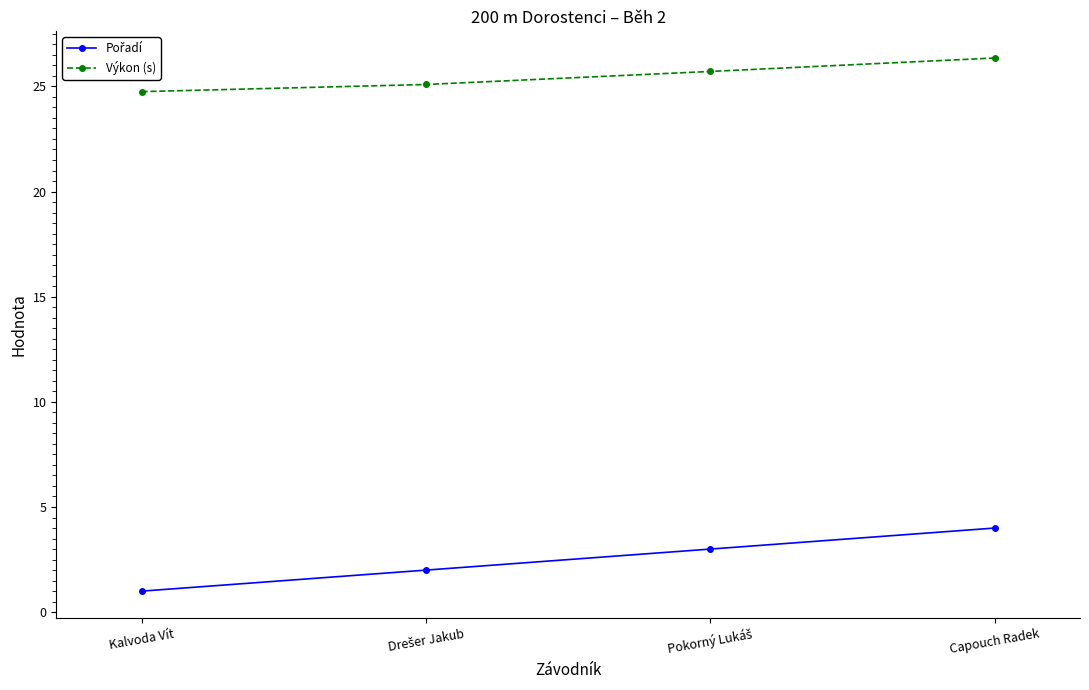

True or false: Výkon (s) has more than 1 points higher than both neighbors.

False